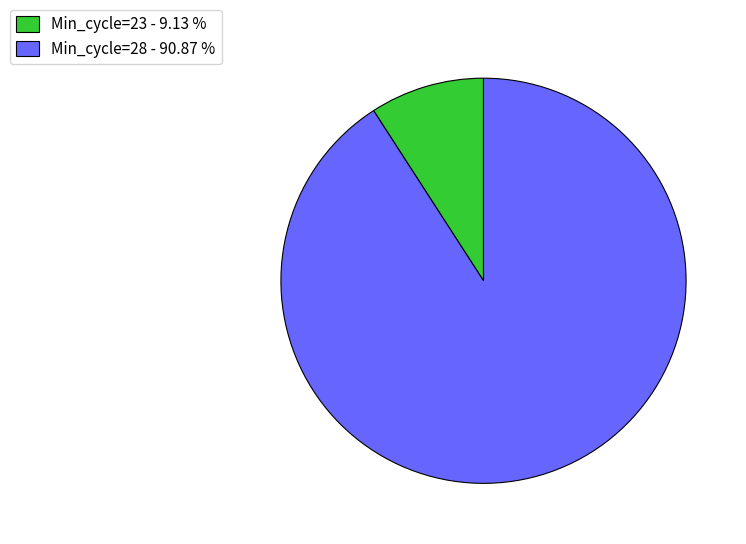

Is there any slice that represents more than half of the pie?

Yes